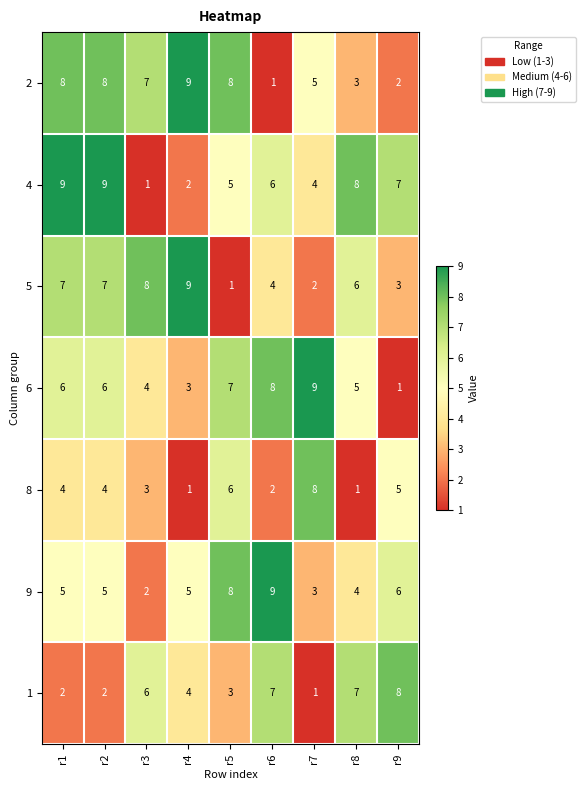

At which label is 2 closest to 5?

r7